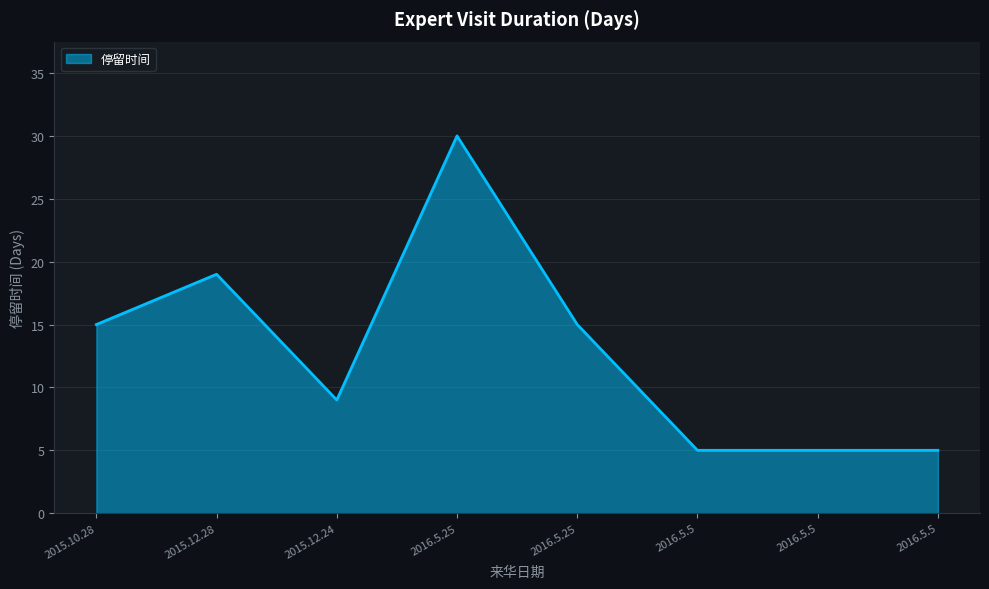

Where is the data nearest to the value 17?

2015.10.28